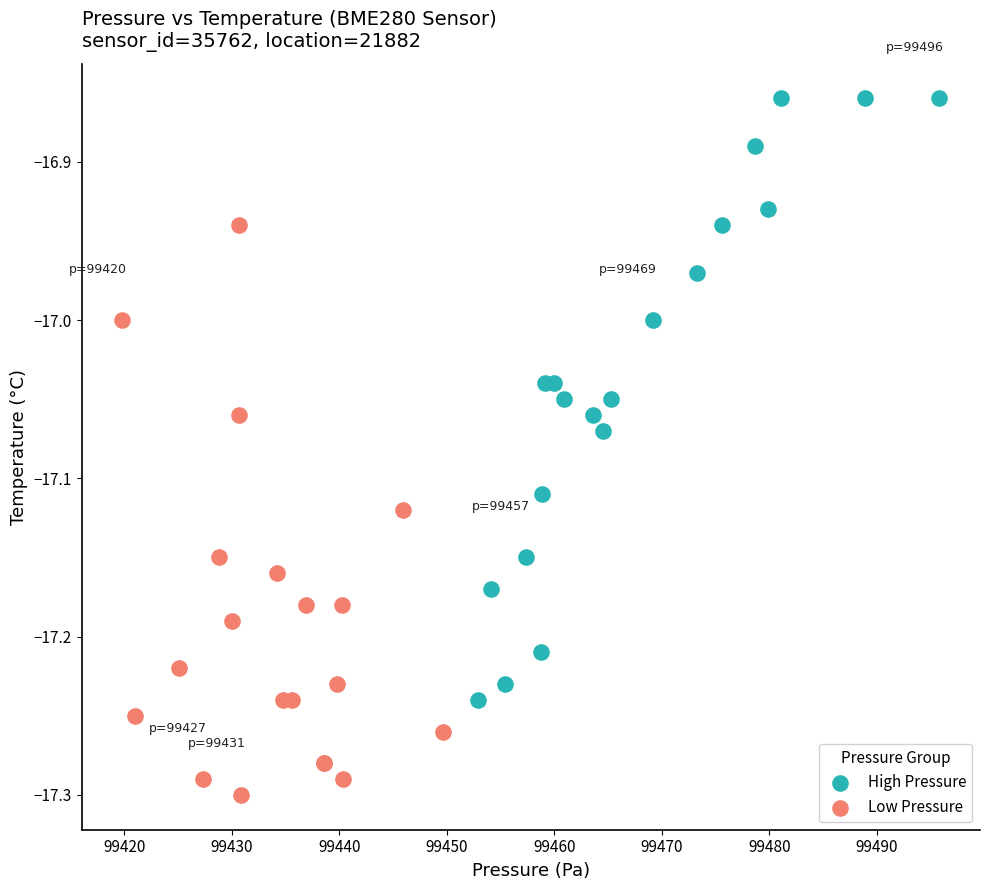

Which series contains the lowest Y value?

Low Pressure